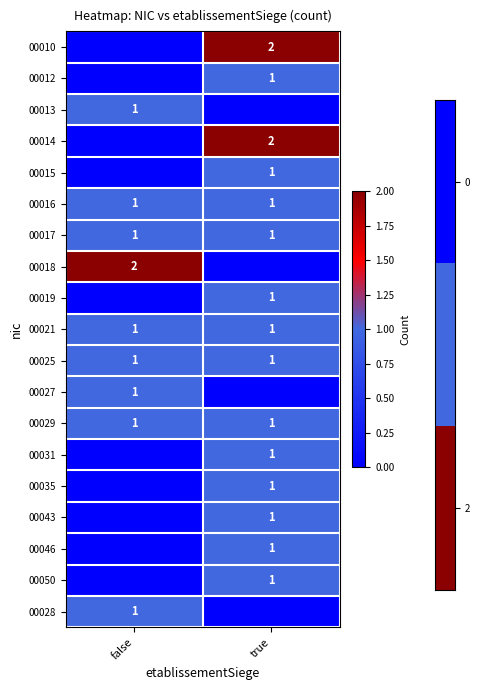

At how many categories does at least one series exceed 0?

2